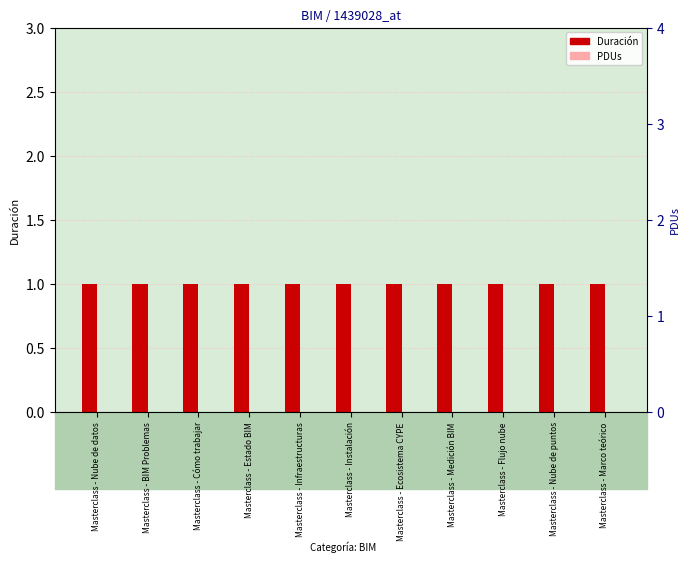

What is the label of the 11th bar from the left?

Masterclass - Marco teórico